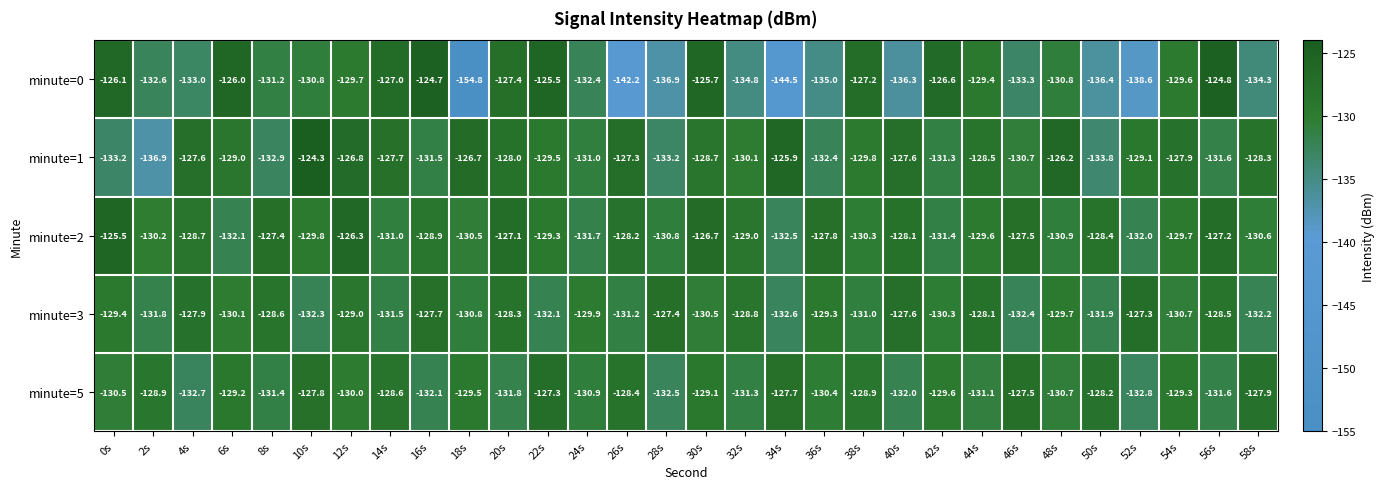

The value of minute=0 at 56s is -221.7. True or false?

False